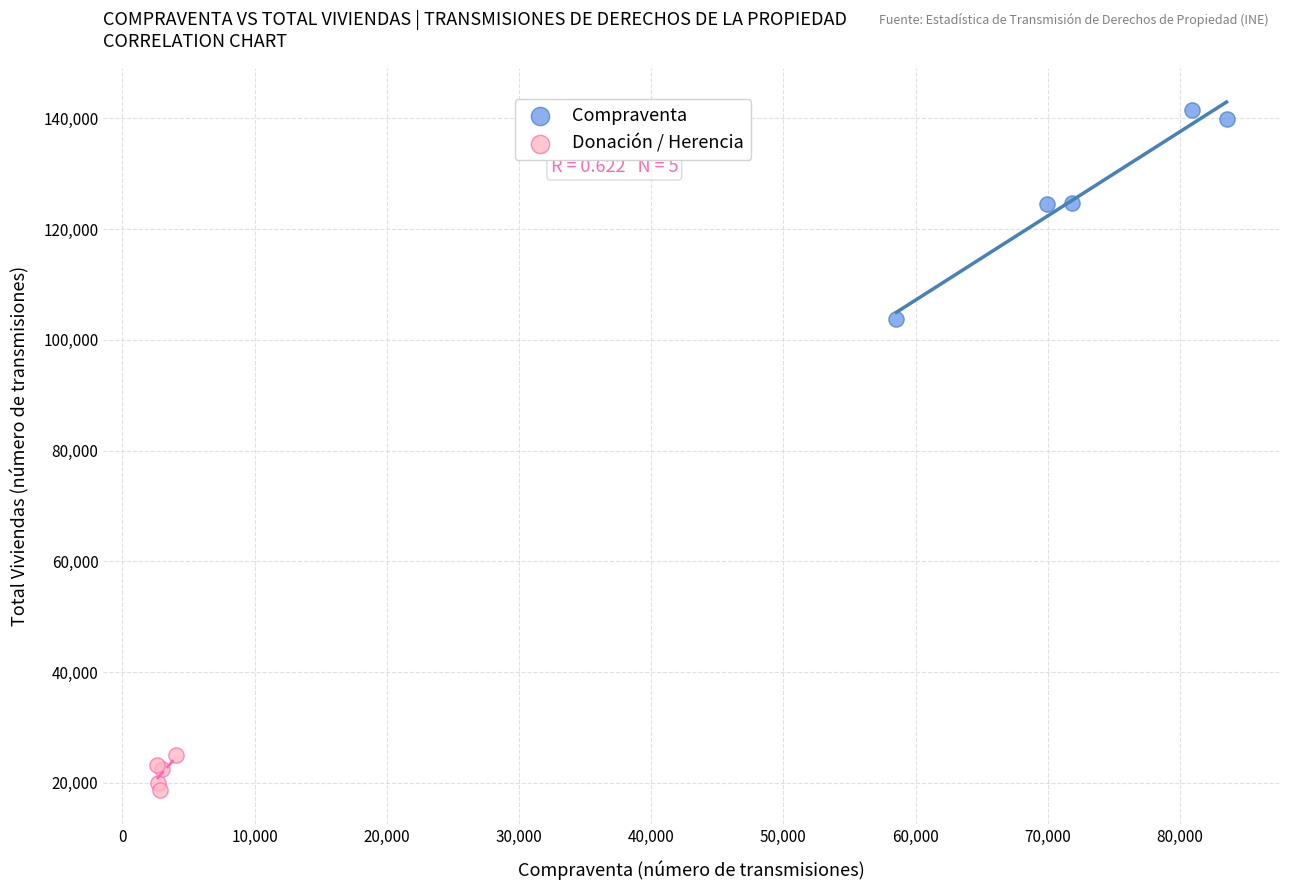

Which series has the largest Y range (max minus min)?

Compraventa